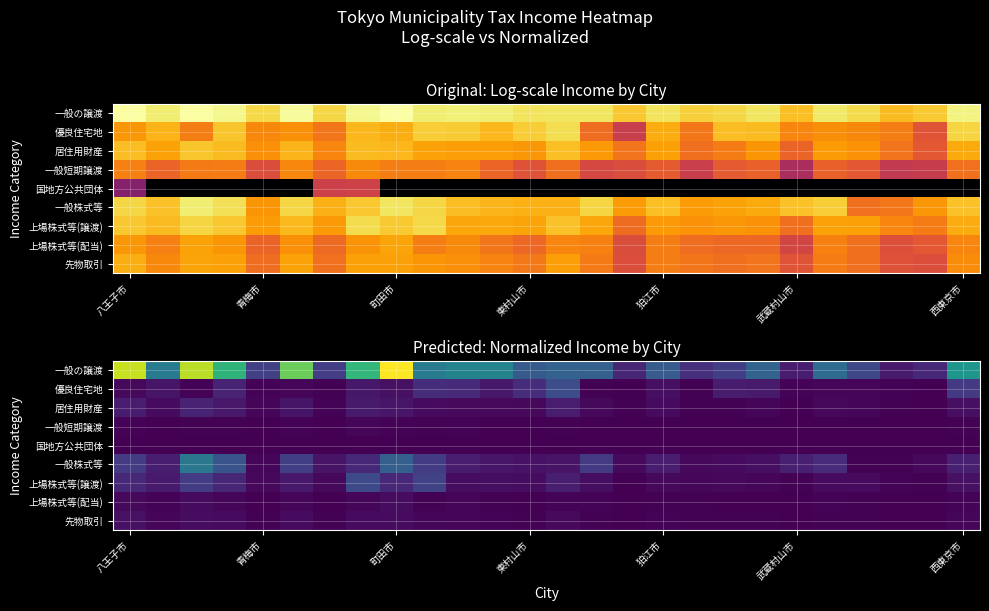

What is the spread (max minus min) of values at 13?

0.3